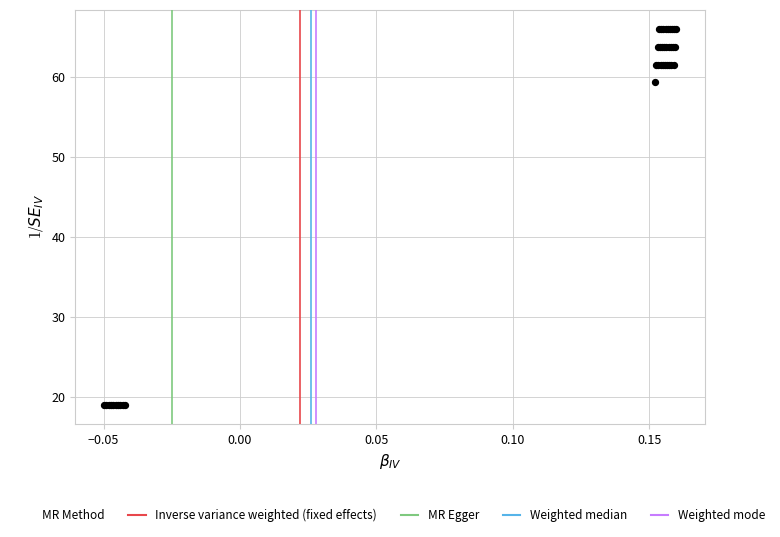

What Y value in the scatter plot is closest to 42?

59.3